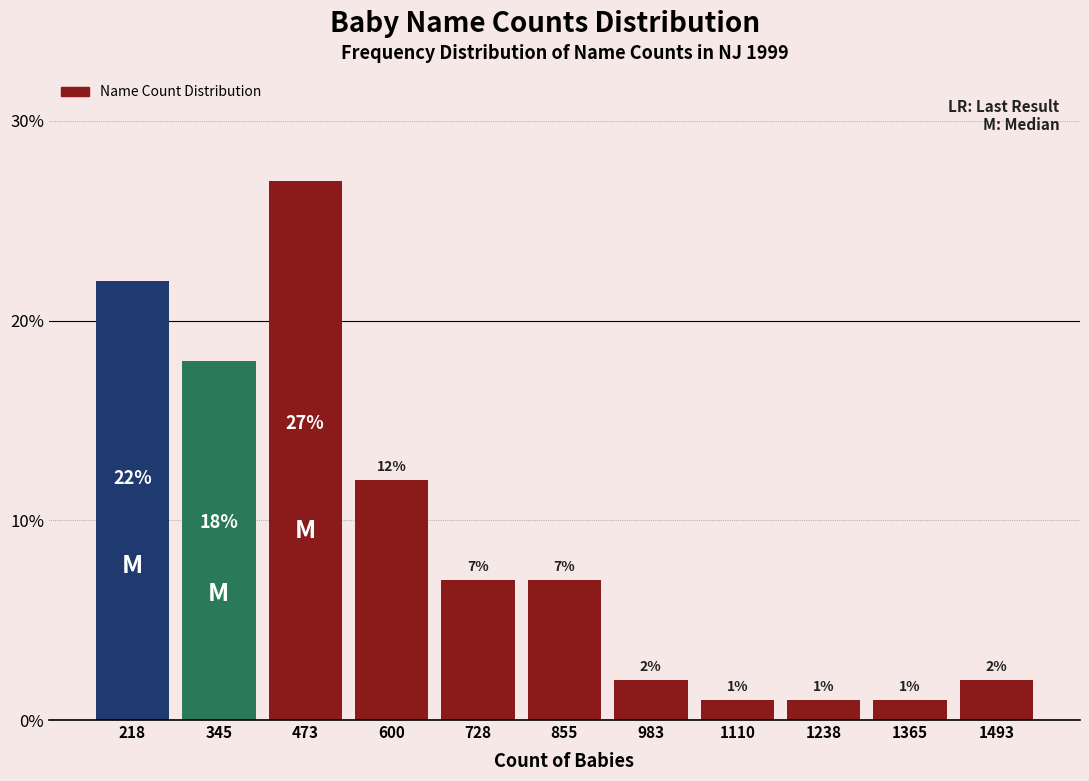

Reading right to left, list all the values displayed in this chart.

1493=2.0	1365=1.0	1238=1.0	1110=1.0	983=2.0	855=7.0	728=7.0	600=12.0	473=27.0	345=18.0	218=22.0